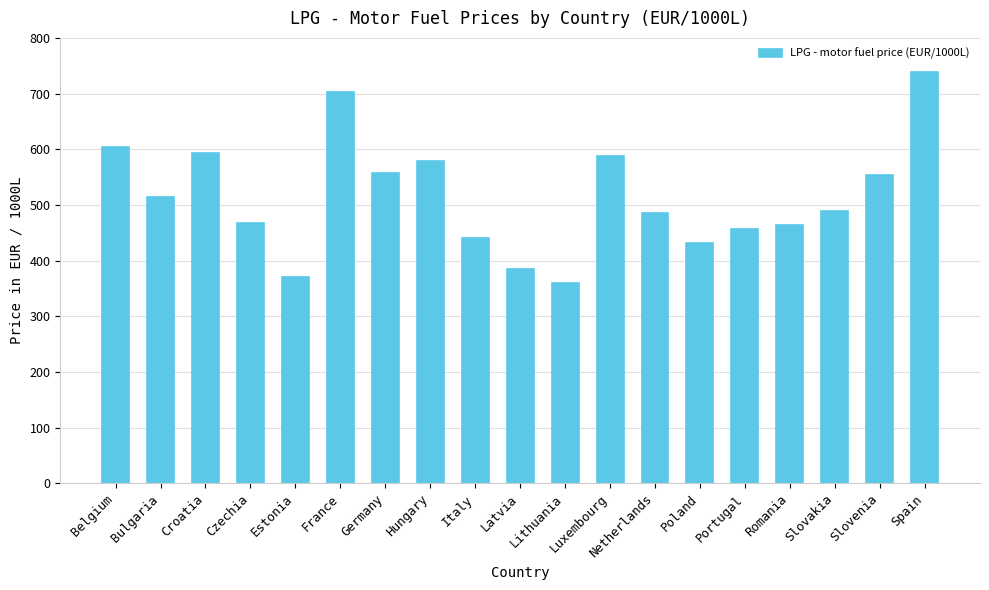

What is the label of the 3rd bar from the right?

Slovakia